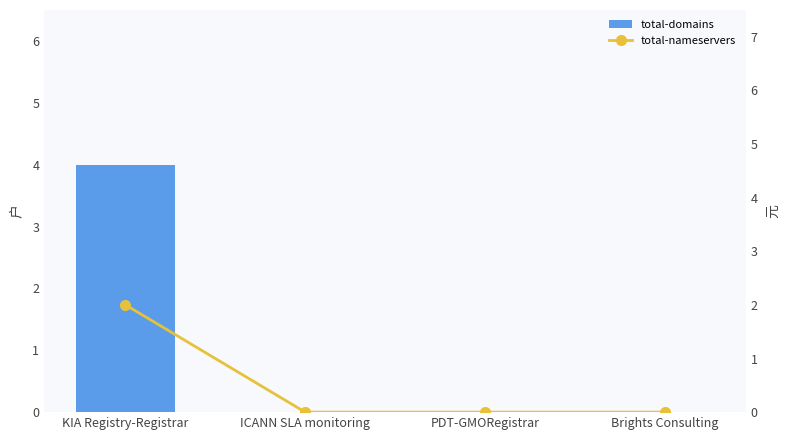

Reading left to right, extract all data points from this chart.

total-domains: 4	0	0	0
total-nameservers: 2	0	0	0